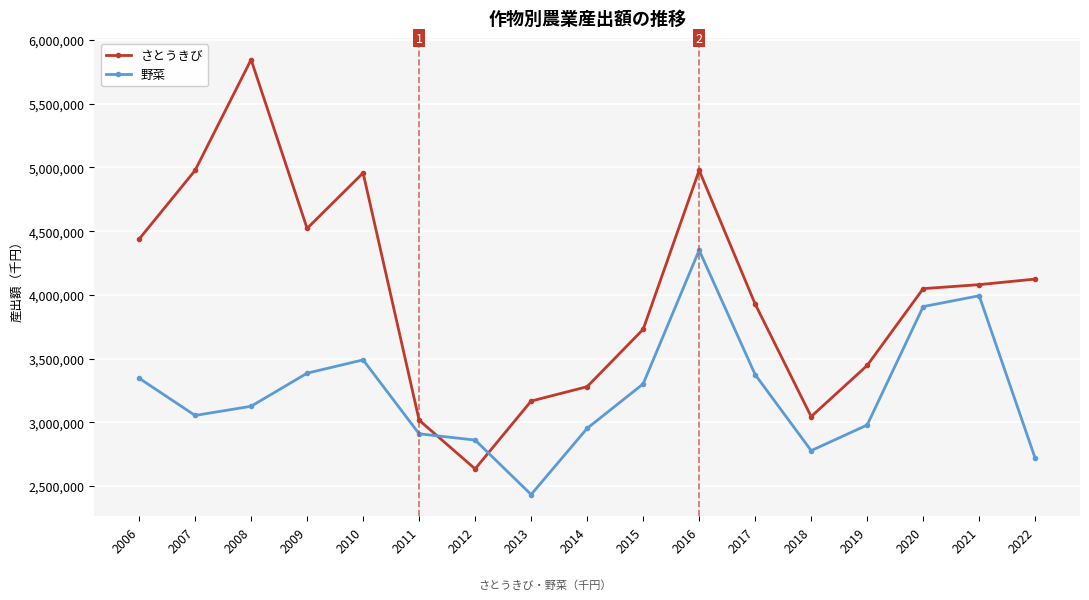

Is the value of さとうきび at 2022 greater than the value of 野菜 at 2014?

Yes